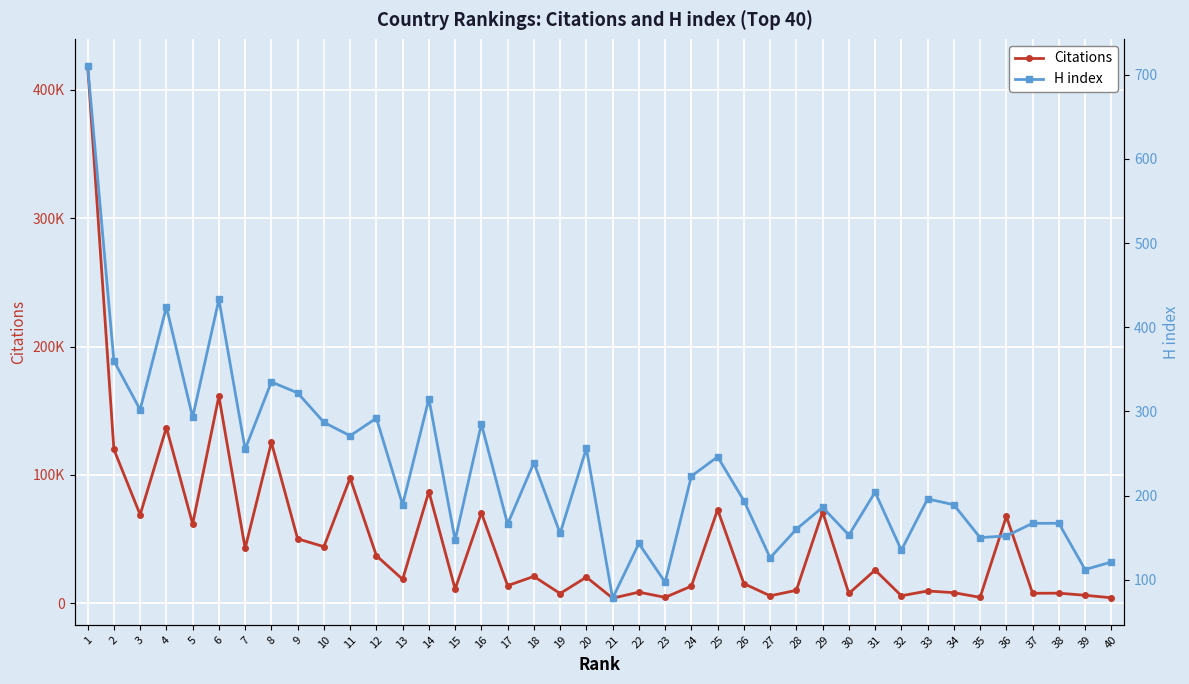

At how many categories does at least one series exceed 403648?

1